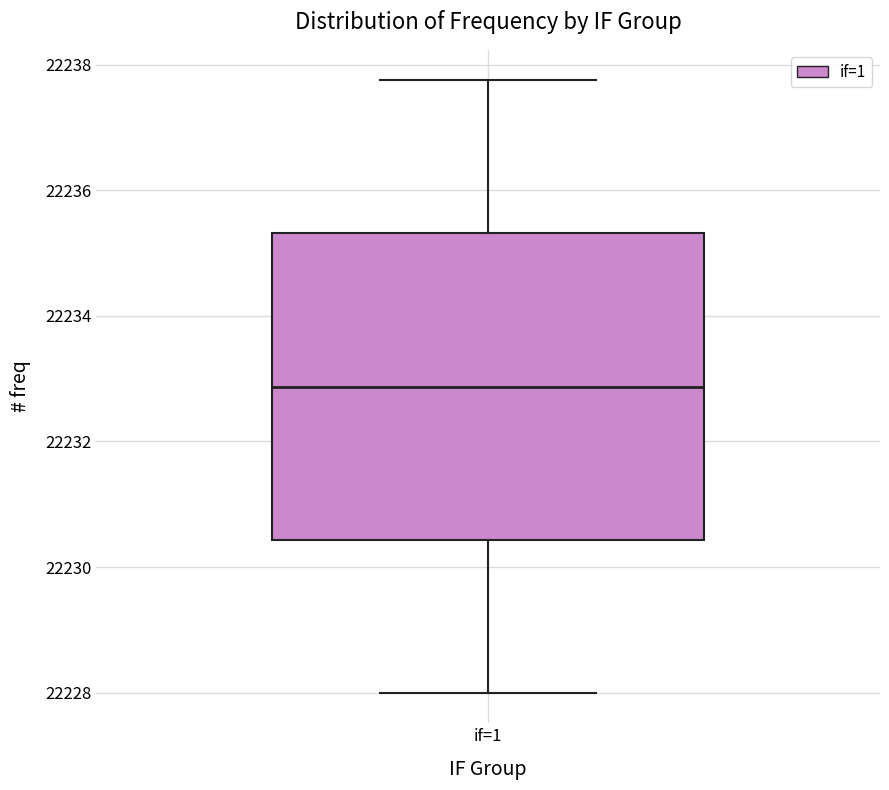

Where is the lower edge of the box for if=1 on the y-axis? The values are not printed on the chart, so give them approximately, as read against the axis.

22230.4